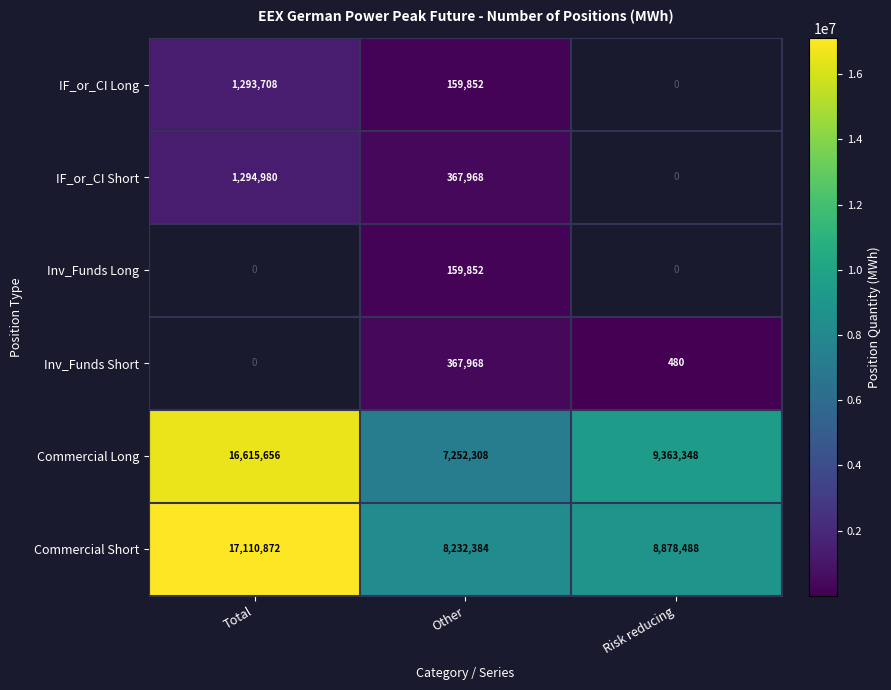

Which category has the lowest value in the Commercial Short series?

Other